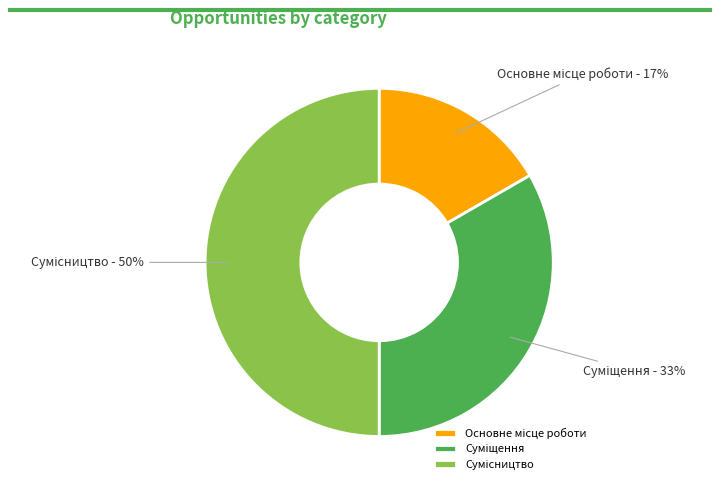

How many segments does this pie chart have?

3